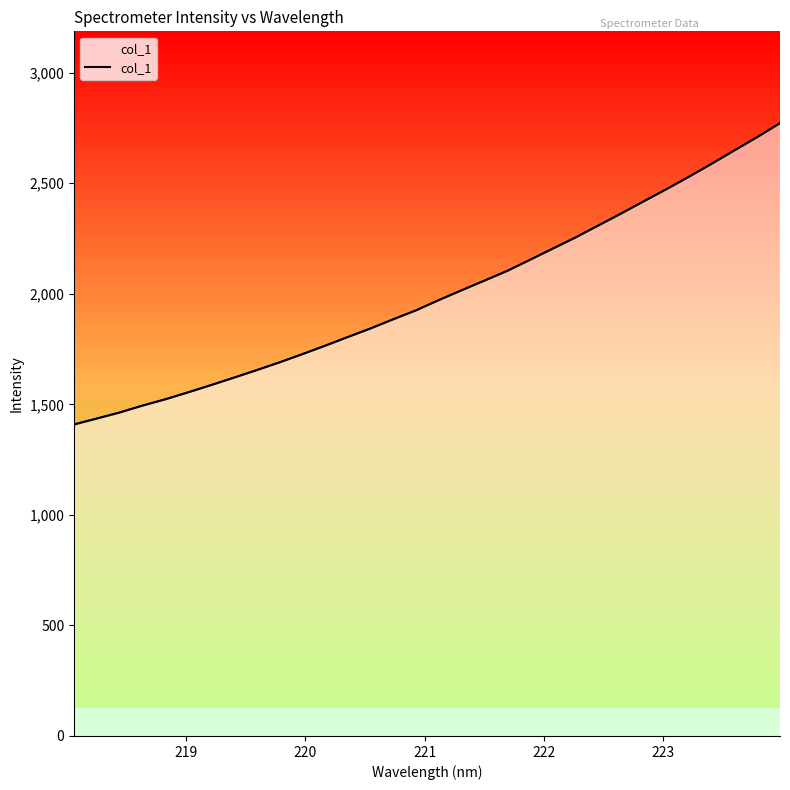

What is the difference between the maximum and minimum values?

1362.6